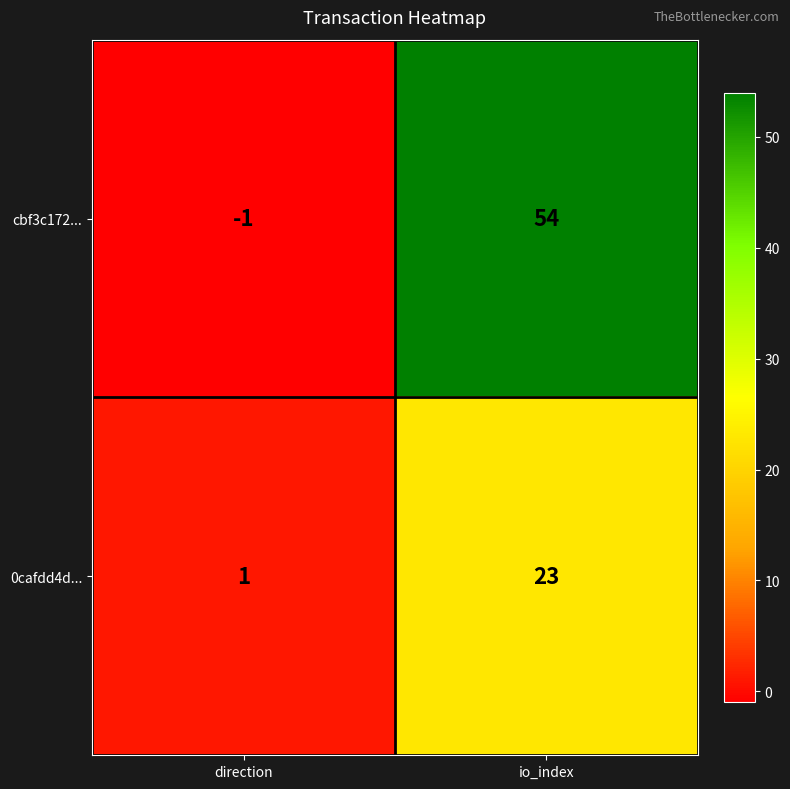

True or false: cbf3c172... has a value of 0 at direction.

False